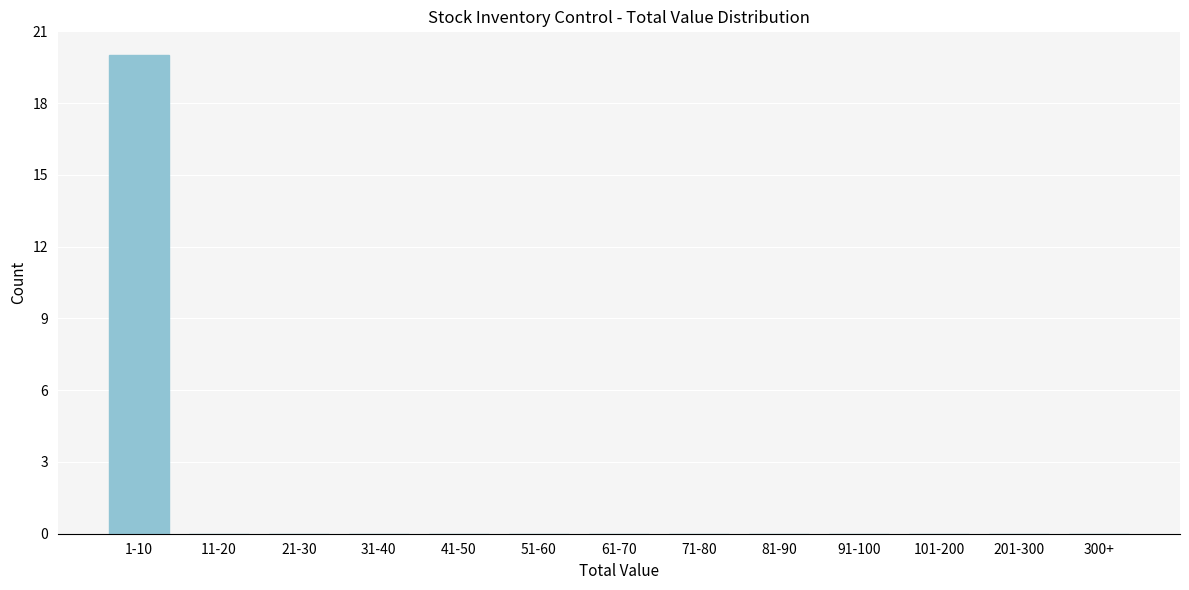

Reading left to right, extract all data points from this chart.

1-10=20	11-20=0	21-30=0	31-40=0	41-50=0	51-60=0	61-70=0	71-80=0	81-90=0	91-100=0	101-200=0	201-300=0	300+=0